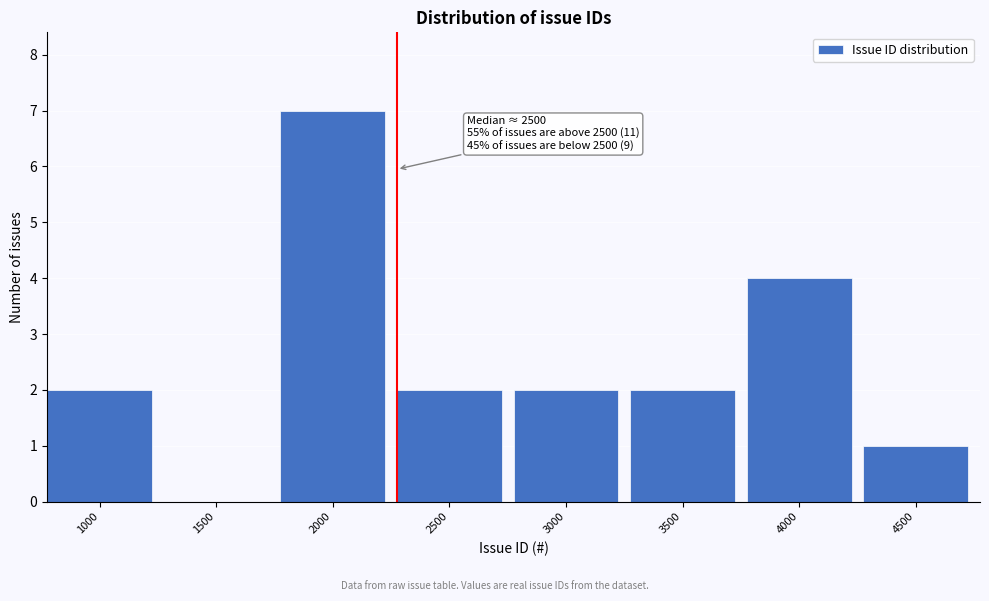

Reading left to right, list all the values displayed in this chart.

1000=2	1500=0	2000=7	2500=2	3000=2	3500=2	4000=4	4500=1